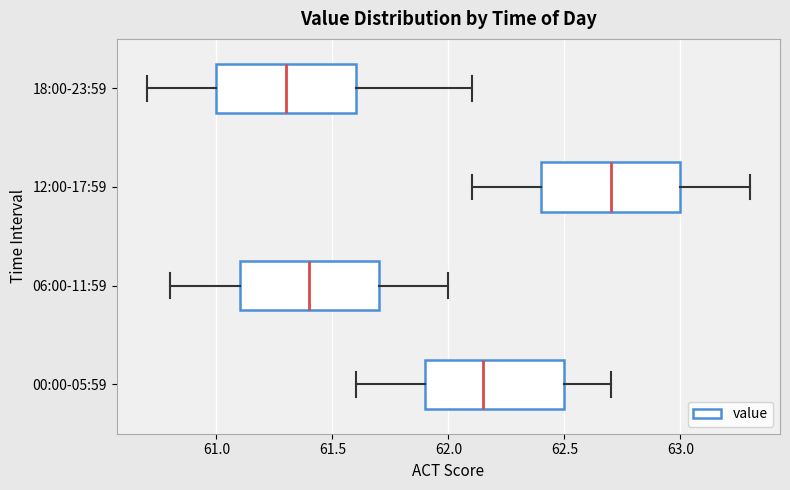

Reading bottom to top, read every box against the x-axis: the position of its median line, the range the box covers, and the ends of its whiskers. The values are not printed on the chart, so give them approximately, as read against the axis.

00:00-05:59: median 62.15, box 61.90 to 62.50, whiskers 61.60 to 62.70
06:00-11:59: median 61.40, box 61.10 to 61.70, whiskers 60.80 to 62.00
12:00-17:59: median 62.70, box 62.40 to 63.00, whiskers 62.10 to 63.30
18:00-23:59: median 61.30, box 61.00 to 61.60, whiskers 60.70 to 62.10